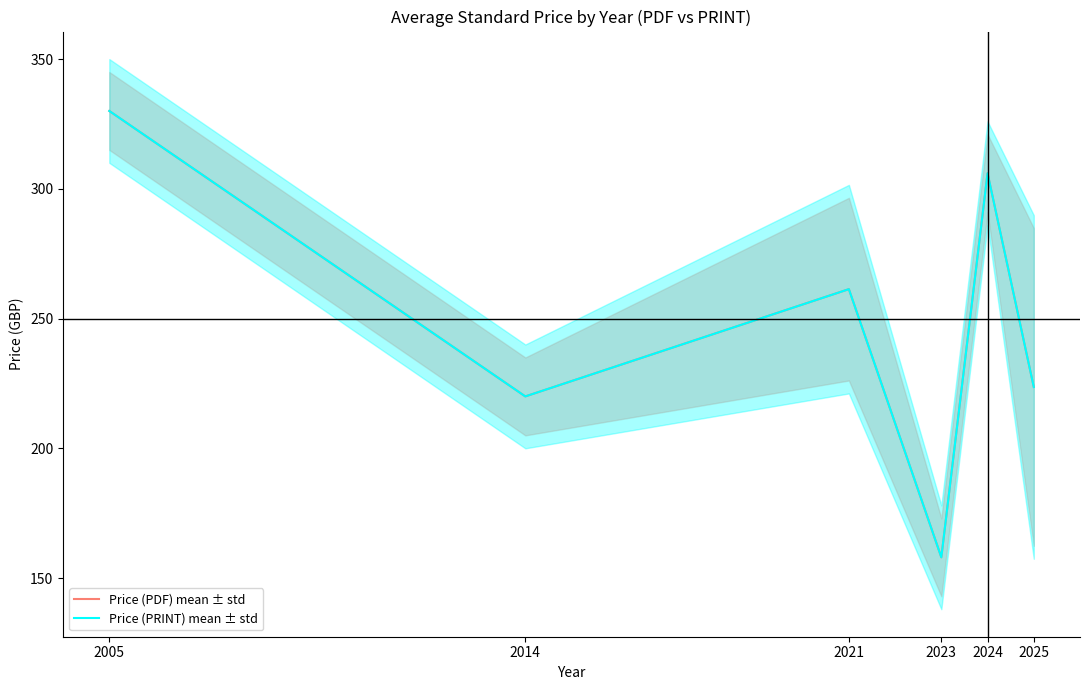

How many interior local peaks does the Price (PDF) mean ± std series have?

2